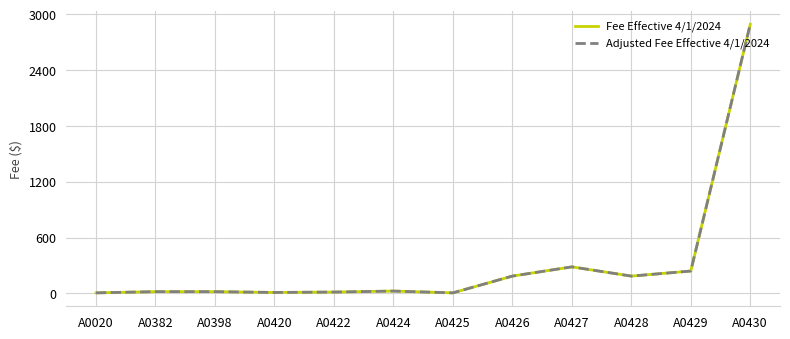

What is the highest value of the Fee Effective 4/1/2024 series?

2892.8